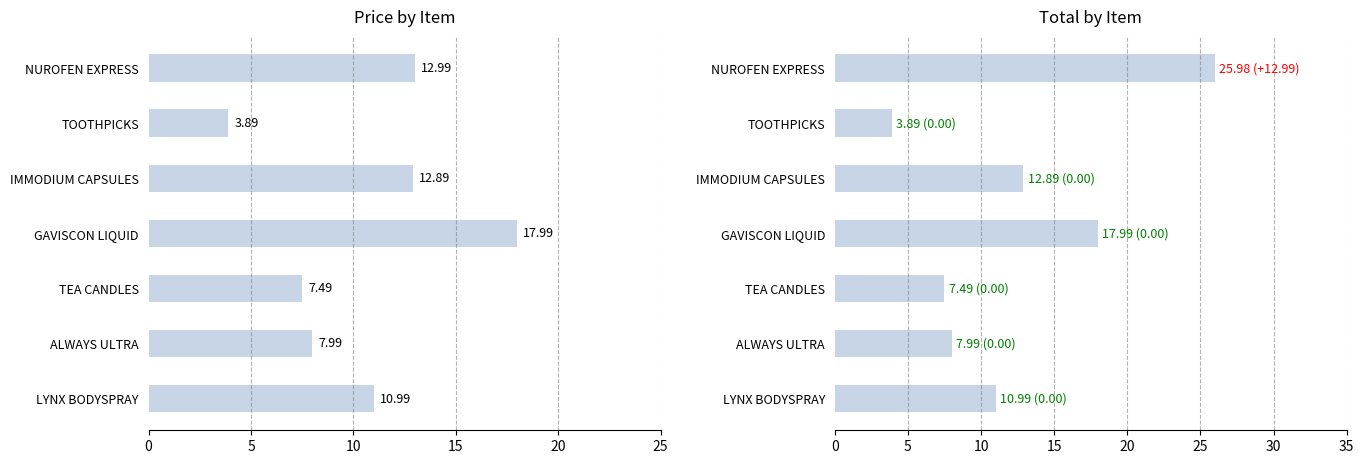

What are all the series names shown in the legend?

Price, Total